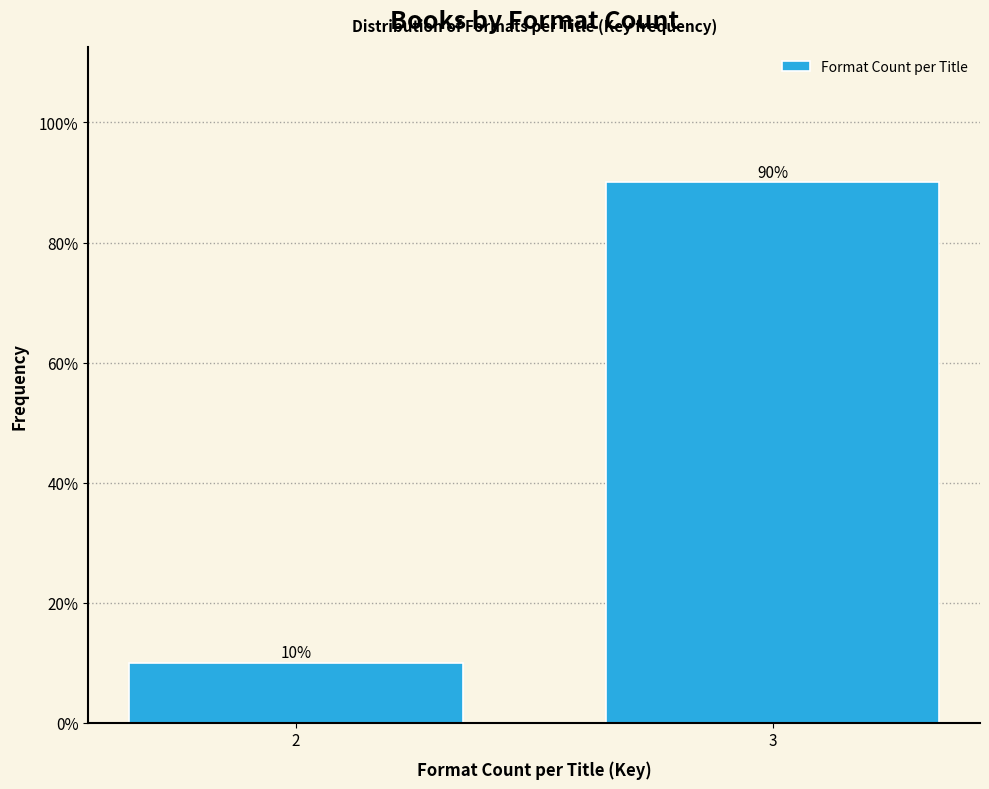

Reading right to left, extract all data points from this chart.

3=90	2=10